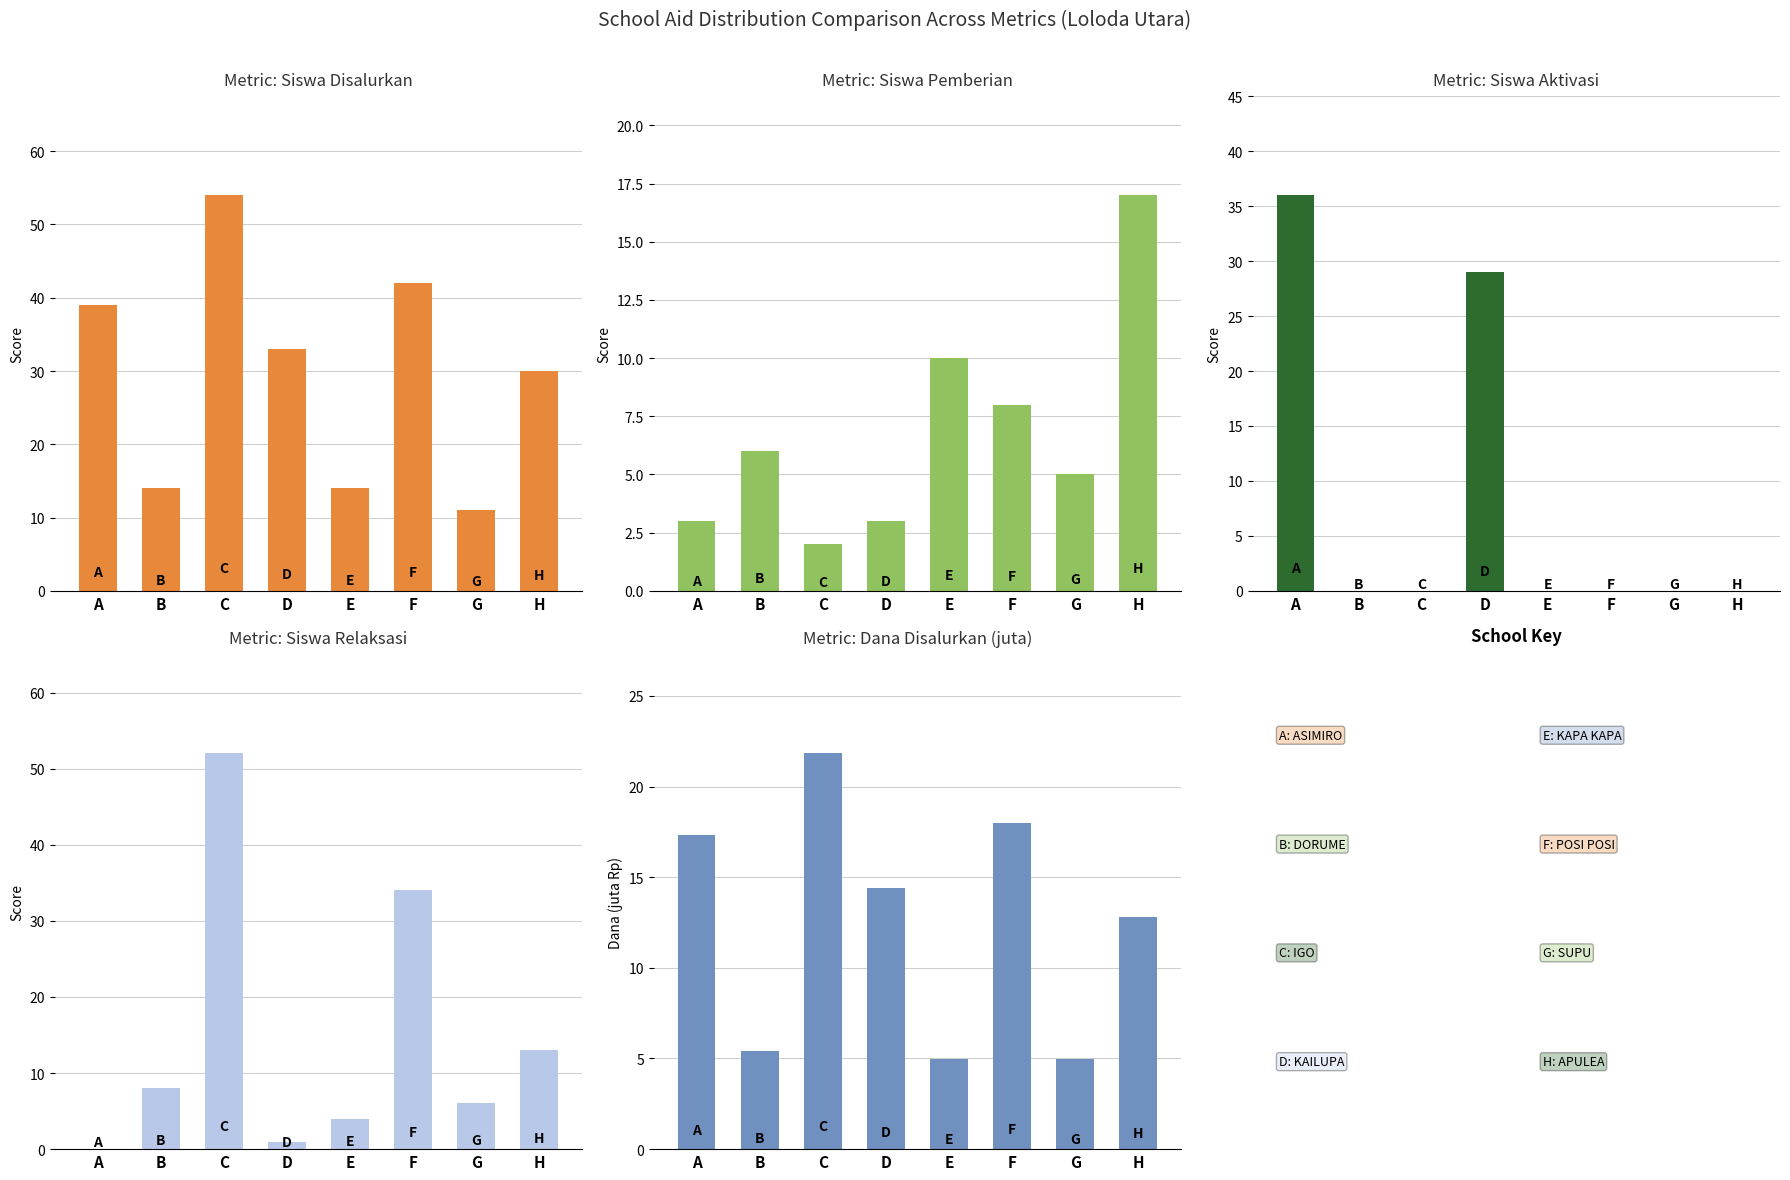

Read the Dana Disalurkan (juta) value at G.

5.0